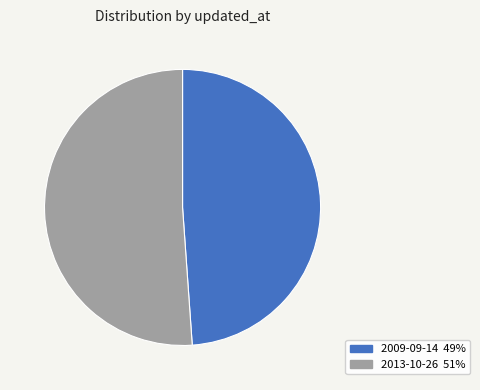

What is the ratio of the value at 2009-09-14 to the value at 2013-10-26?

1.0